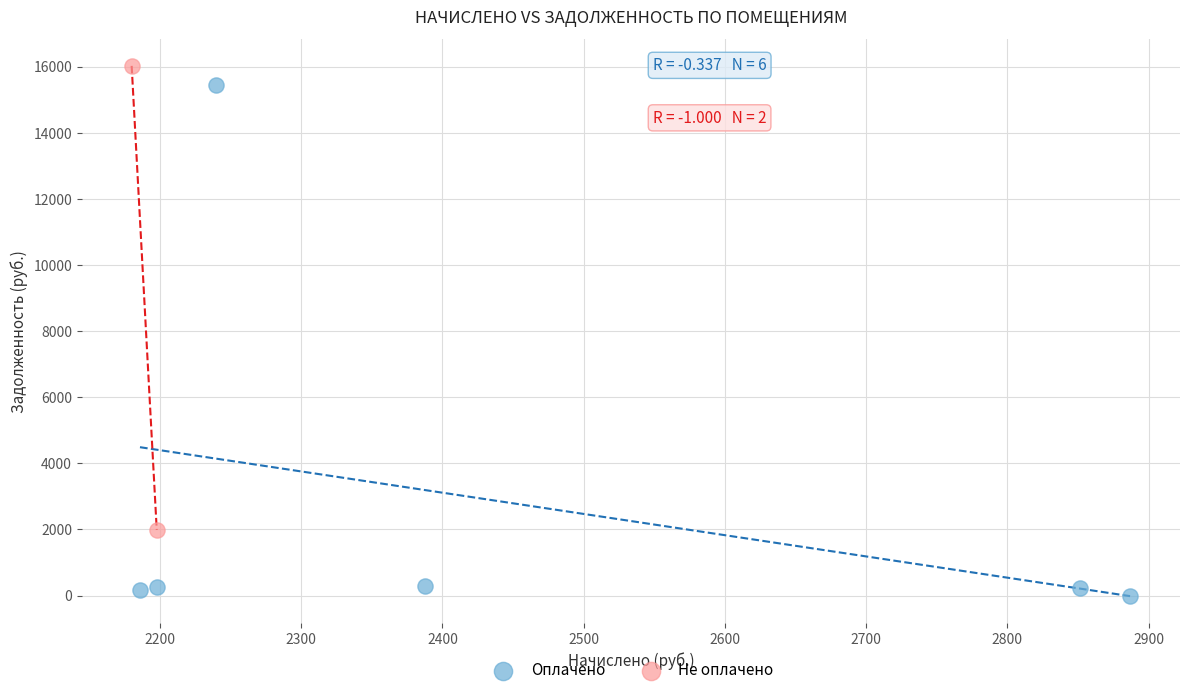

Which series contains the lowest Y value?

Оплачено